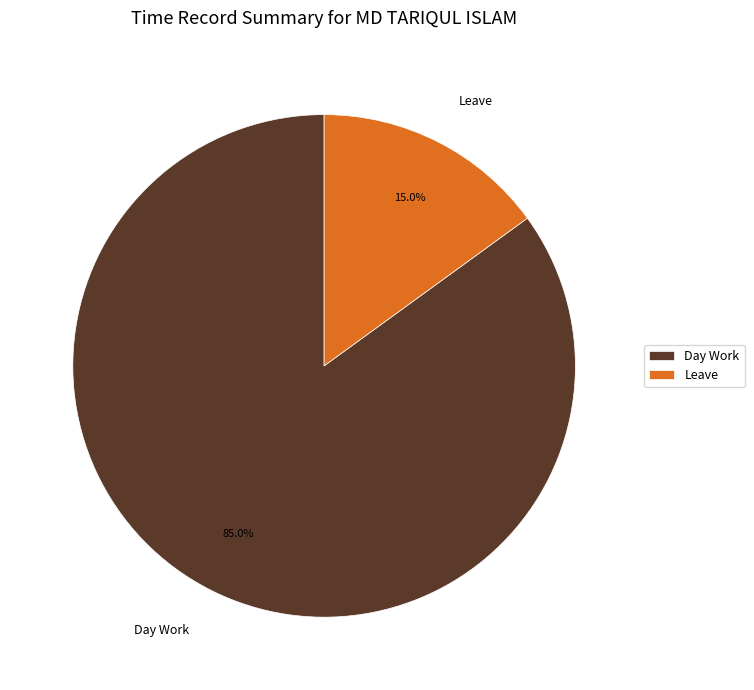

Which category has the biggest portion of the pie?

Day Work